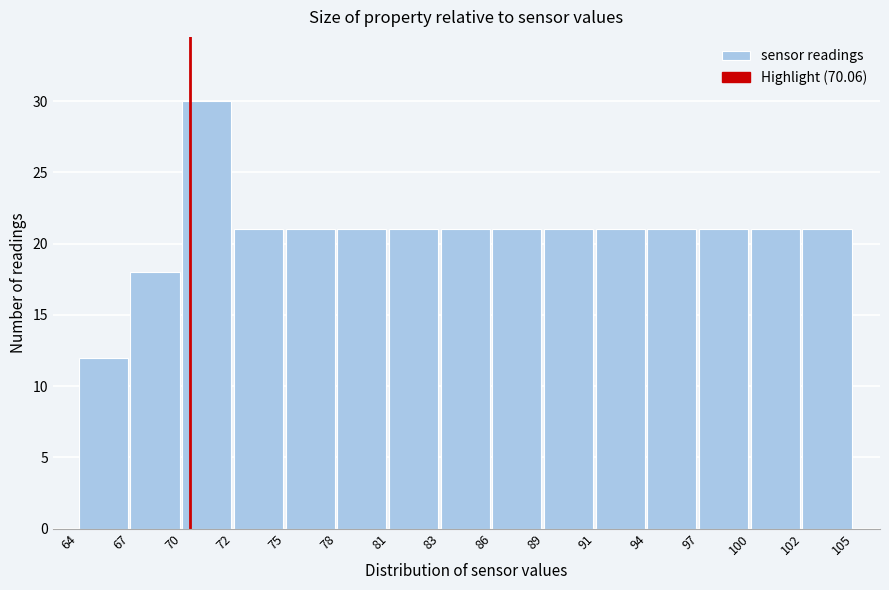

Reading left to right, extract all data points from this chart.

64=12	67=18	70=30	72=21	75=21	78=21	81=21	83=21	86=21	89=21	91=21	94=21	97=21	100=21	102=21